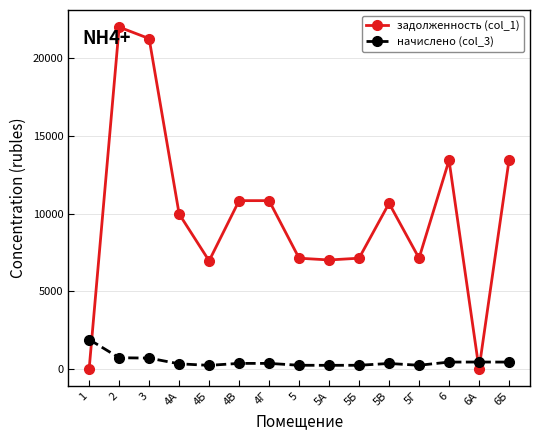

Where do начислено (col_3) and задолженность (col_1) first cross each other?

1 and 2